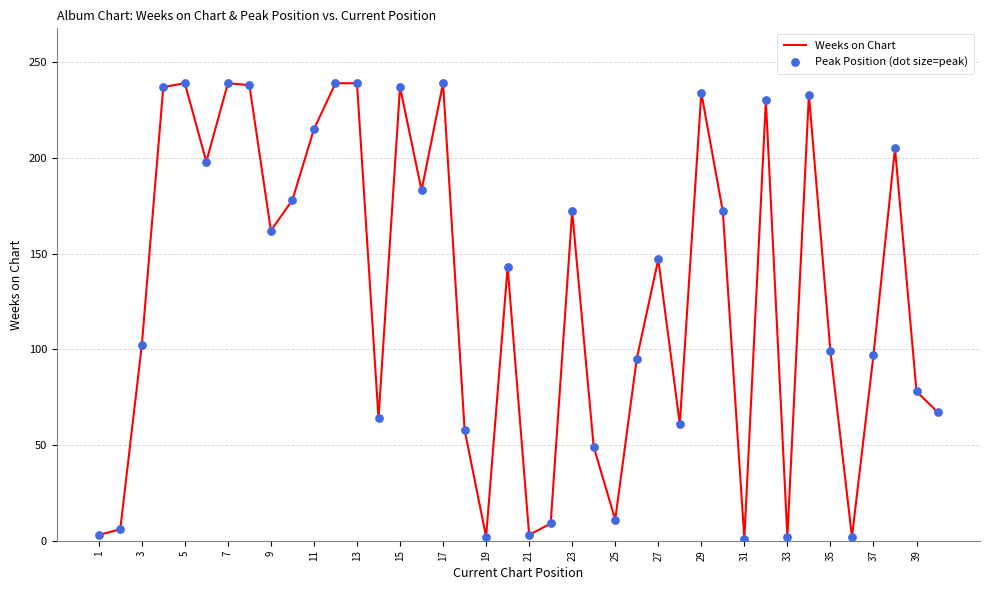

What is the greatest value displayed?

239